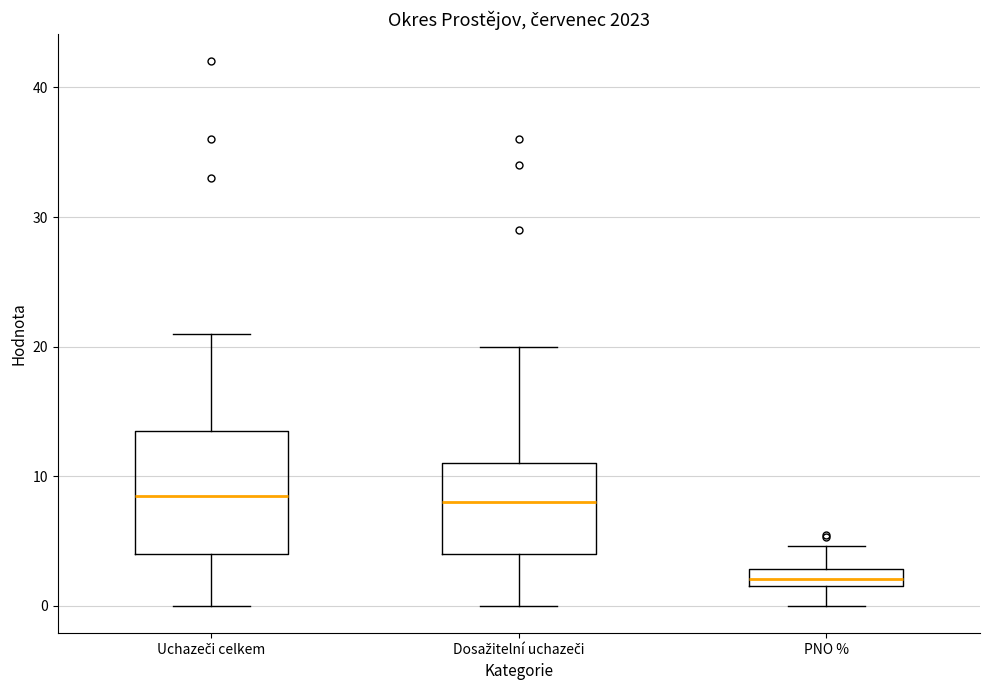

Where is the lower edge of the box for Uchazeči celkem on the y-axis? The values are not printed on the chart, so give them approximately, as read against the axis.

4